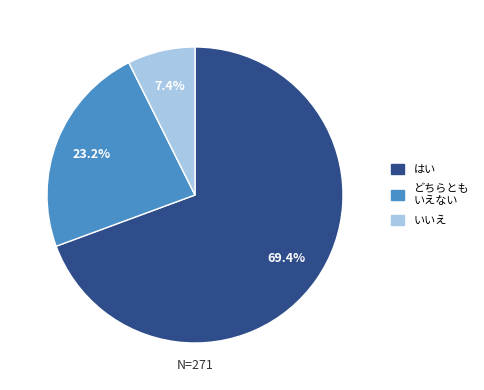

Which has a higher value, どちらとも いえない or はい?

はい